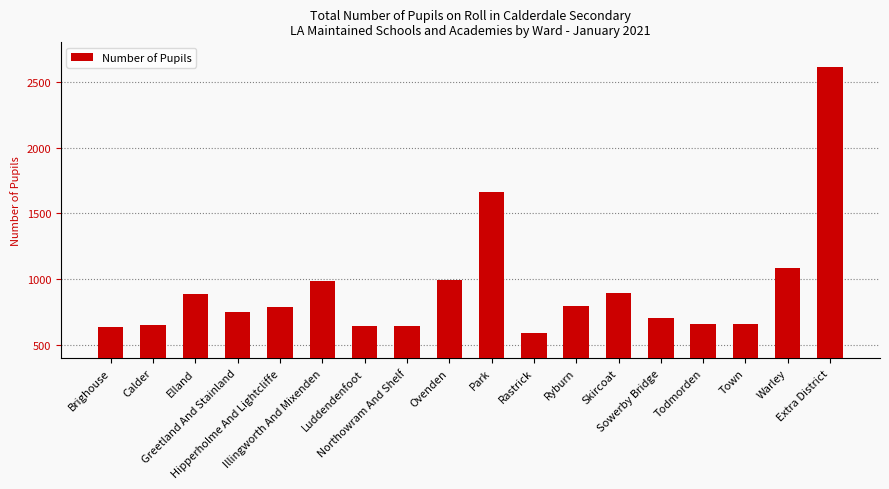

The value at Greetland And Stainland is 1186. True or false?

False